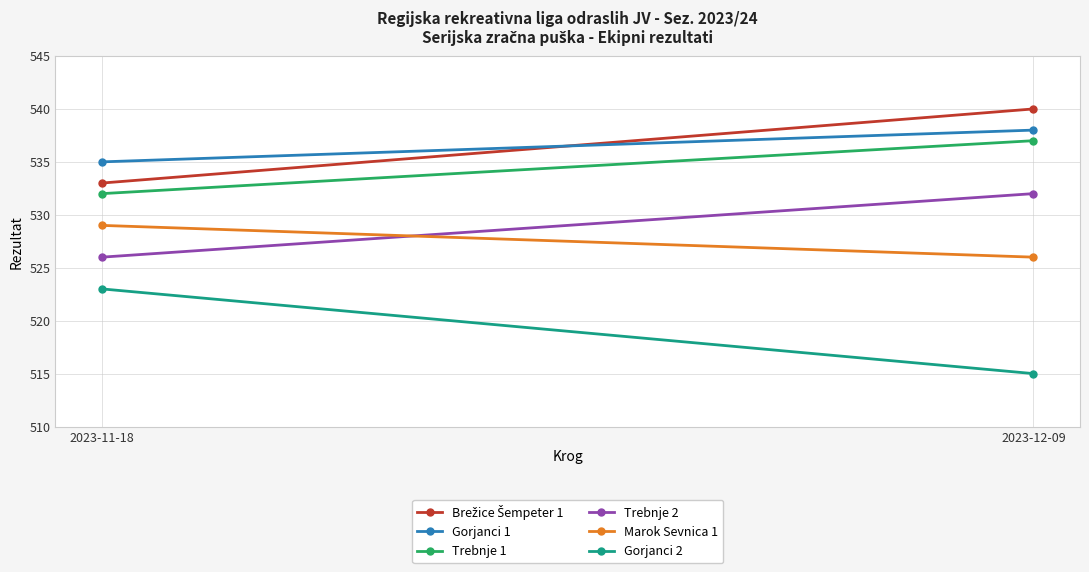

Between 2023-11-18 and 2023-12-09, which series saw the biggest shift?

Gorjanci 2